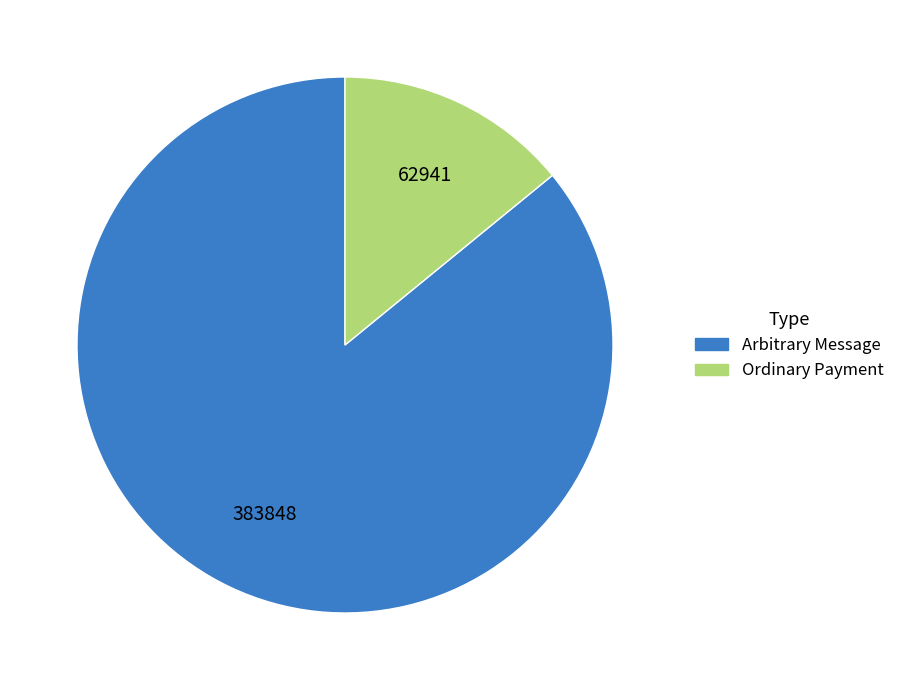

Count the number of slices in the pie.

2